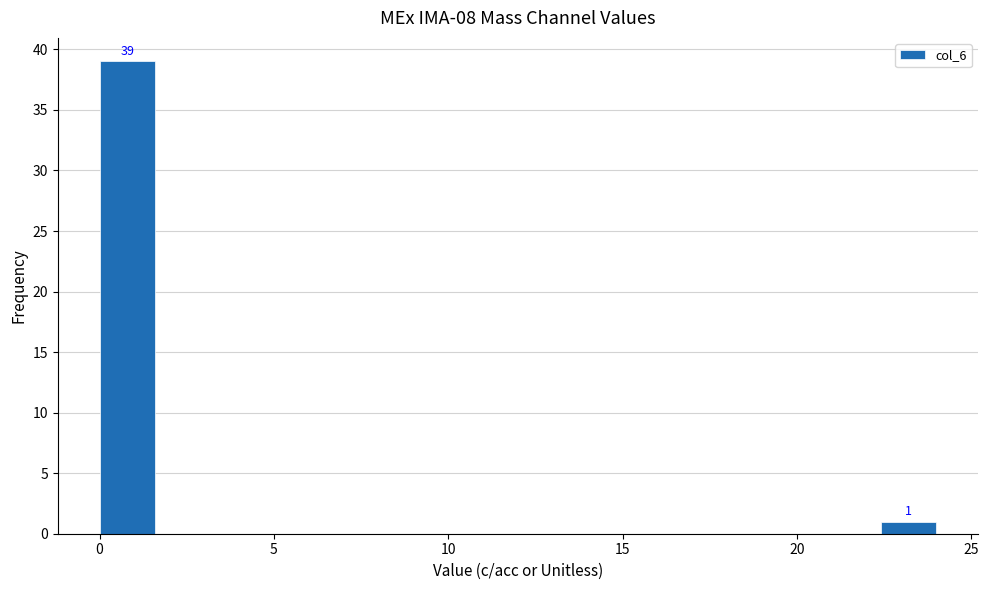

Read against the x-axis, roughly where is the centre of the tallest bar?

1.0